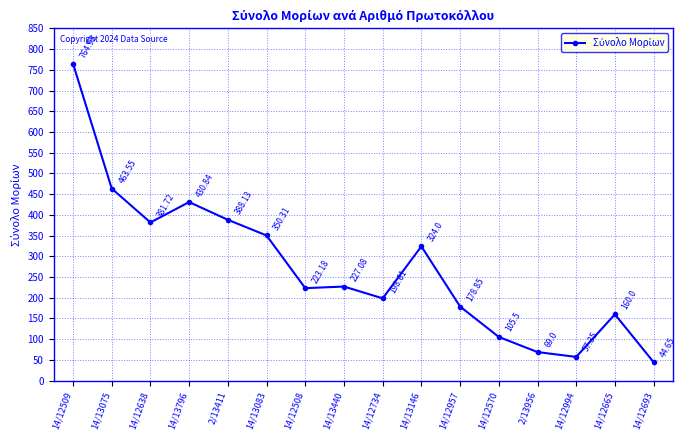

What is the value of the 4th point from the left?

430.8